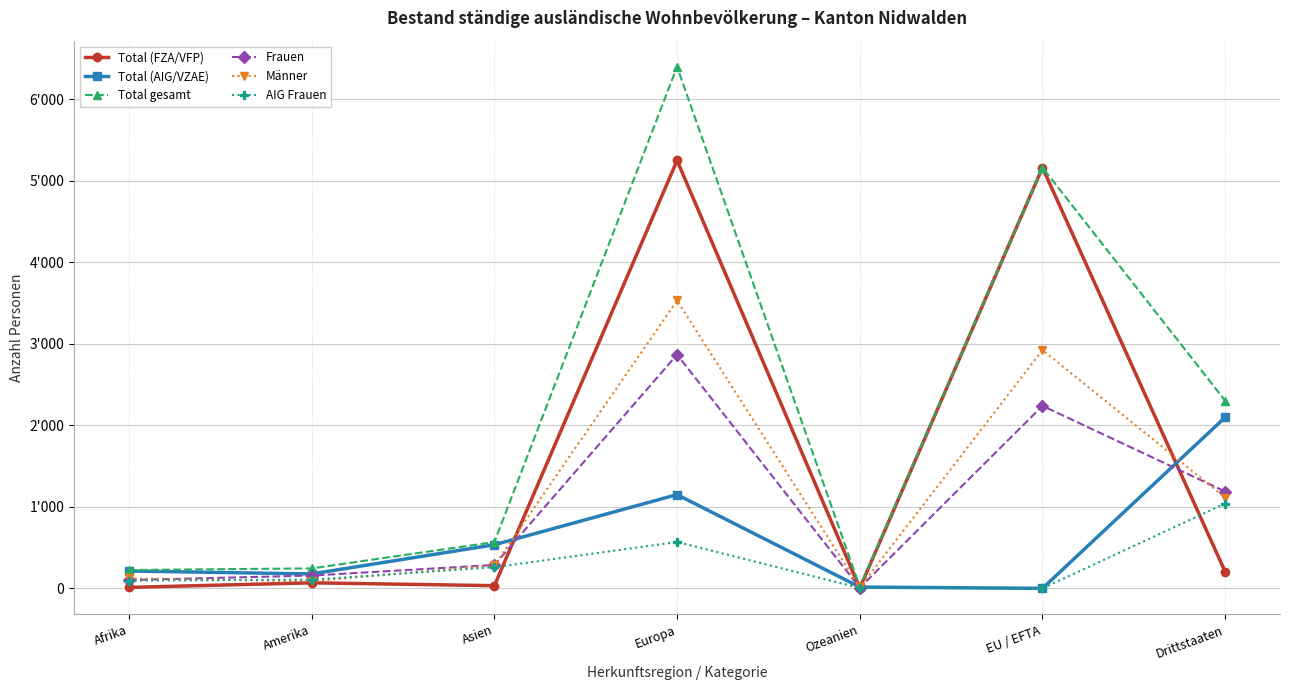

Which series has the largest total across all categories?

Total gesamt